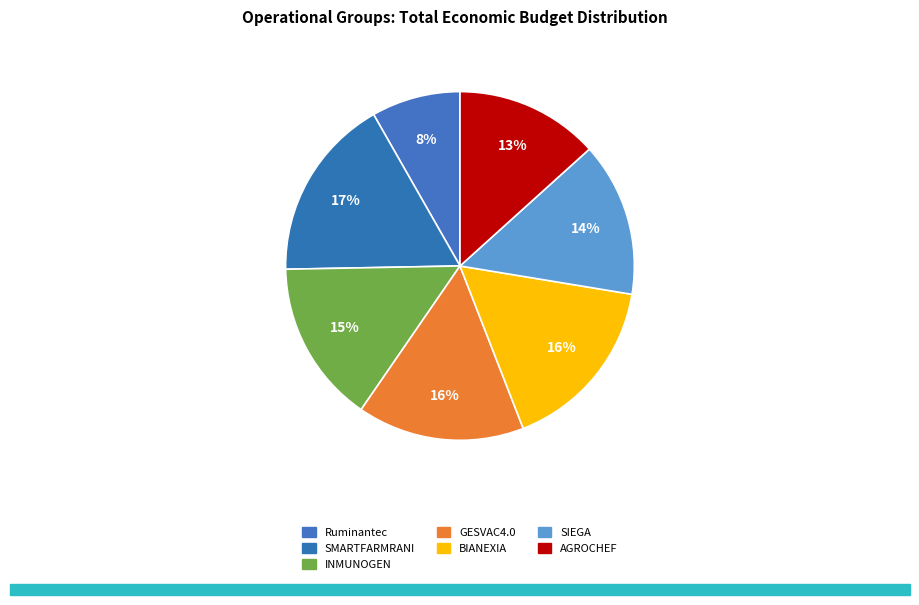

To the nearest percent, what portion does AGROCHEF represent?

13%